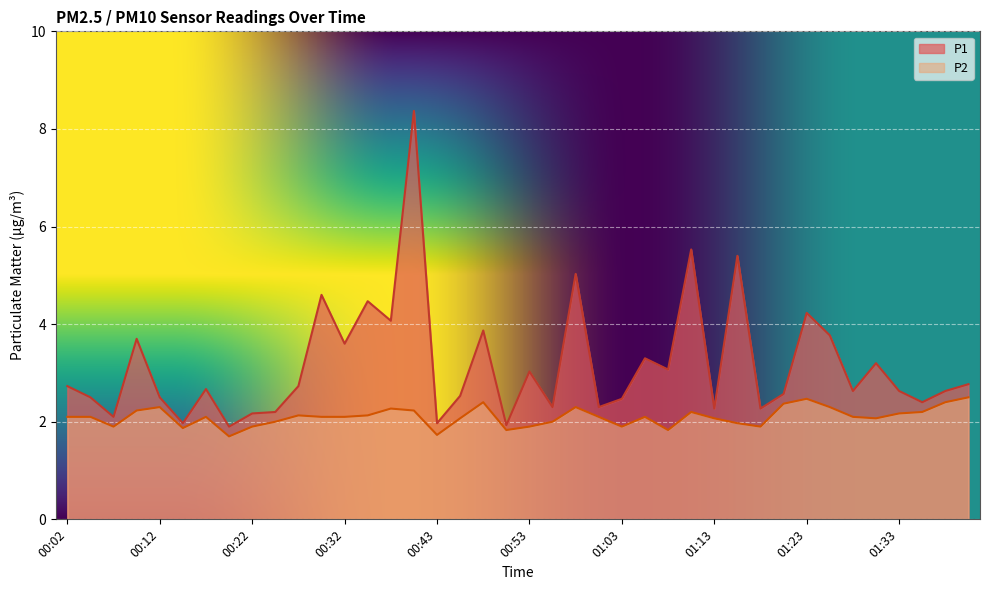

Read the P1 value at 01:08.

3.1